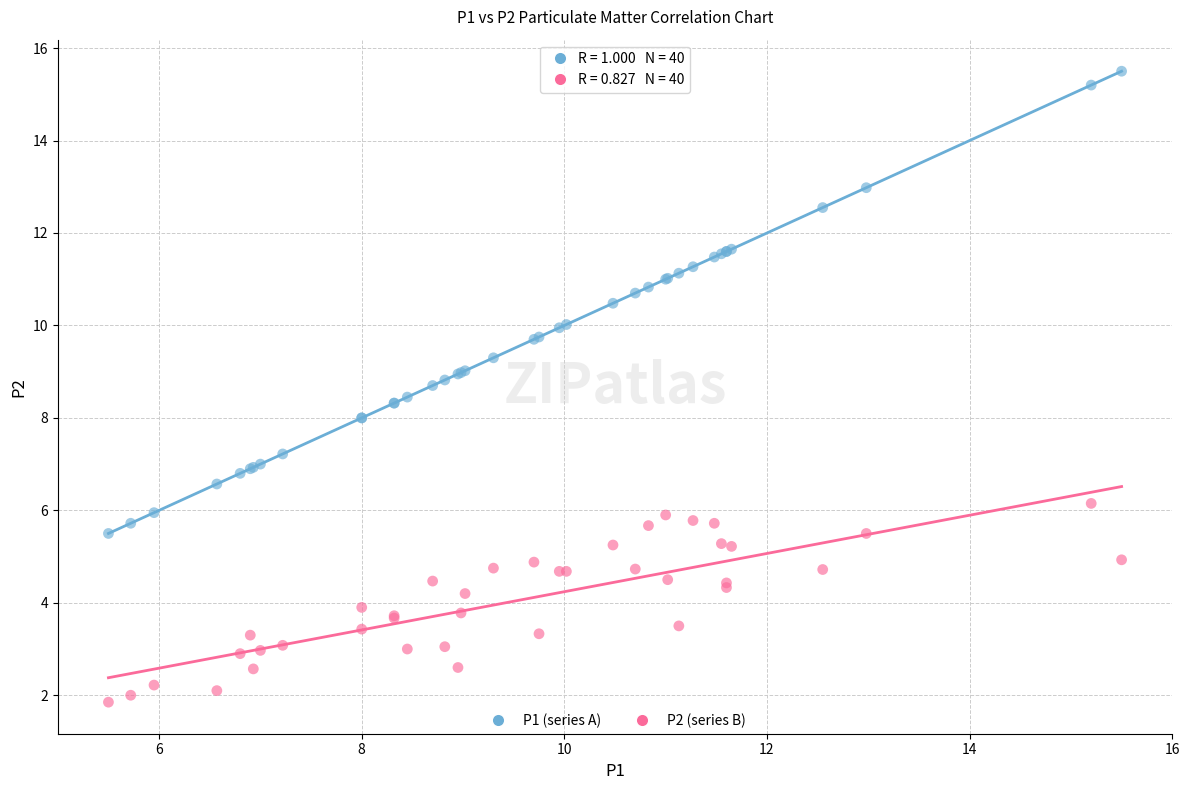

Which series has the widest spread of Y values?

P1 (series A)